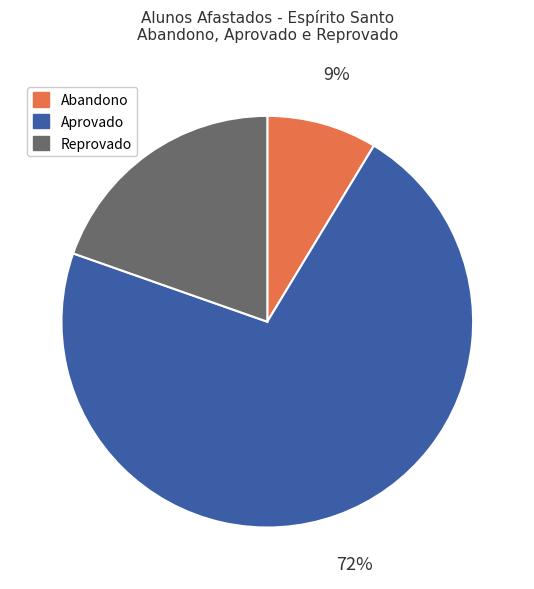

The Reprovado slice represents 32% of the pie. True or false?

False